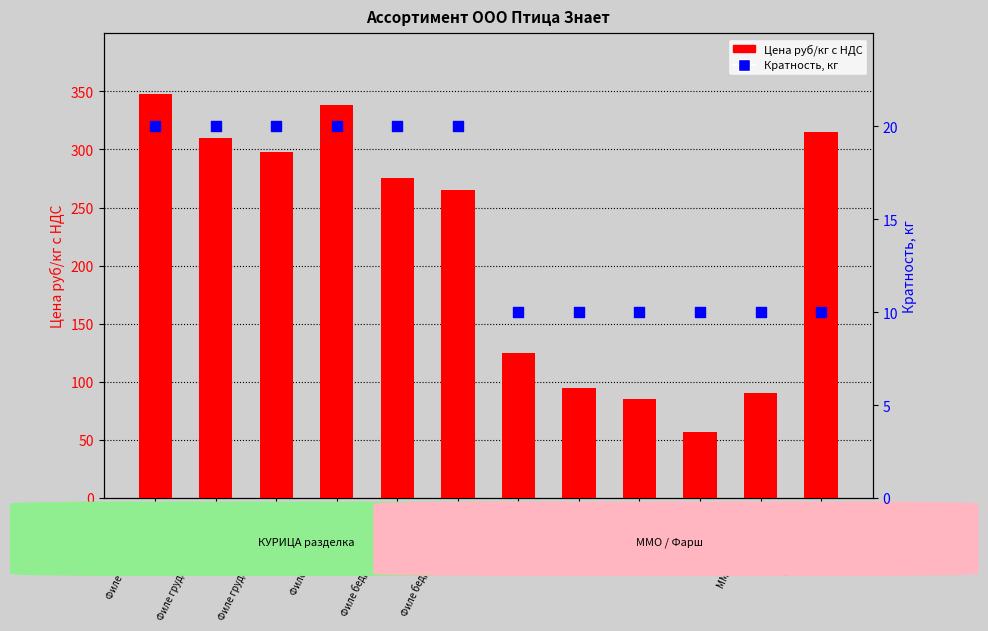

What are all the series names shown in the legend?

Цена руб/кг с НДС, Кратность, кг